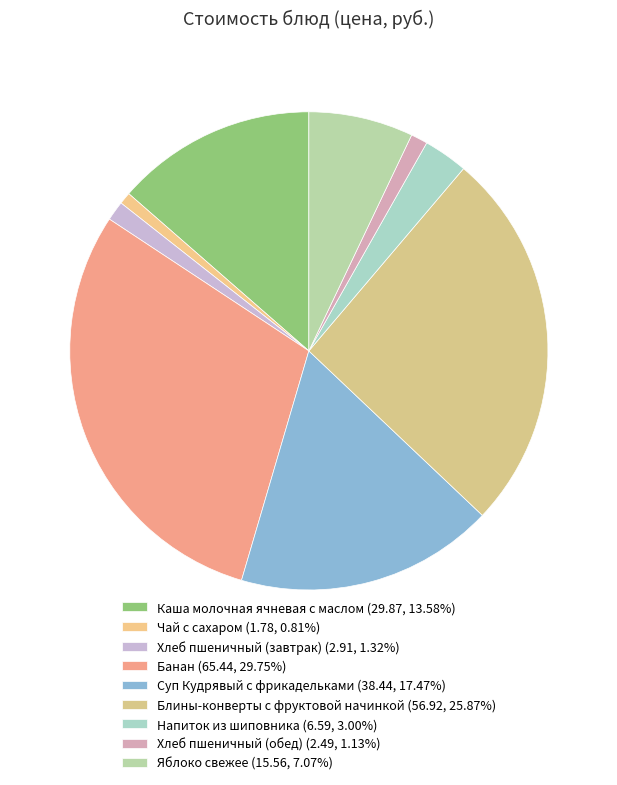

The Блины-конверты с фруктовой начинкой slice represents 39% of the pie. True or false?

False